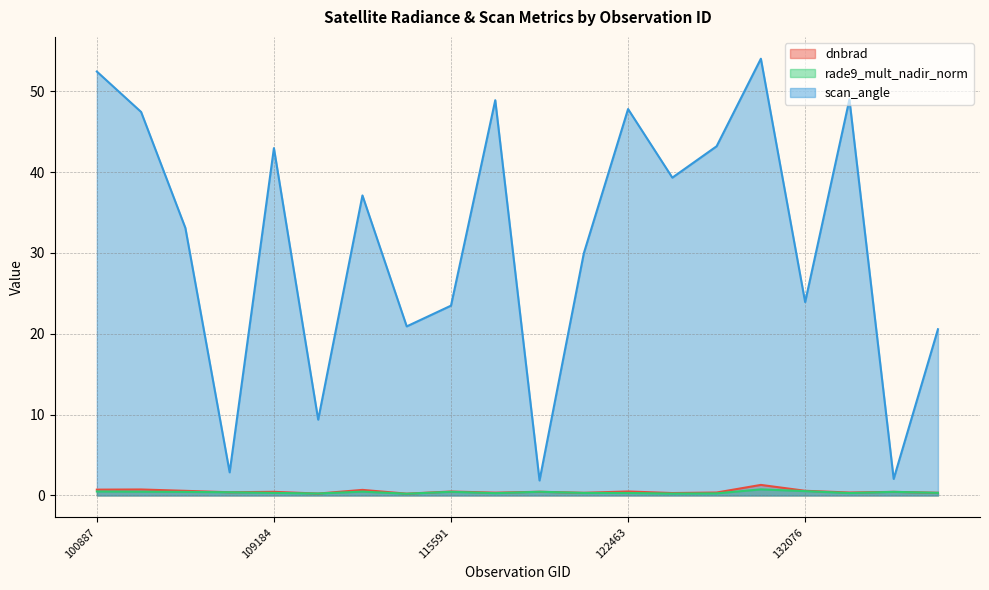

Reading left to right, list all the values displayed in this chart.

dnbrad: 100887=0.7	102751=0.7	104315=0.6	104431=0.4	109184=0.5	109895=0.2	110068=0.7	115113=0.2	115591=0.5	121771=0.3	122118=0.5	122289=0.3	122463=0.5	122837=0.3	123366=0.4	131704=1.3	132076=0.6	132798=0.4	133159=0.4	134260=0.3
rade9_mult_nadir_norm: 100887=0.5	102751=0.5	104315=0.4	104431=0.4	109184=0.3	109895=0.2	110068=0.5	115113=0.2	115591=0.5	121771=0.3	122118=0.5	122289=0.3	122463=0.3	122837=0.2	123366=0.3	131704=0.8	132076=0.5	132798=0.3	133159=0.4	134260=0.3
scan_angle: 100887=52.4	102751=47.4	104315=33.1	104431=2.9	109184=43.0	109895=9.4	110068=37.1	115113=20.9	115591=23.5	121771=48.9	122118=1.9	122289=29.9	122463=47.8	122837=39.3	123366=43.2	131704=54.0	132076=23.9	132798=49.0	133159=2.0	134260=20.6